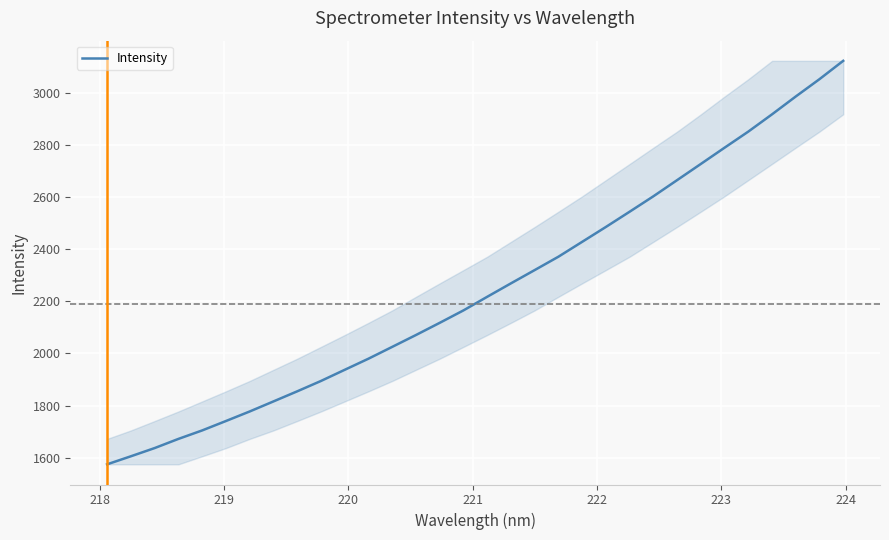

What is the difference between the second highest and second lowest values?

1446.0